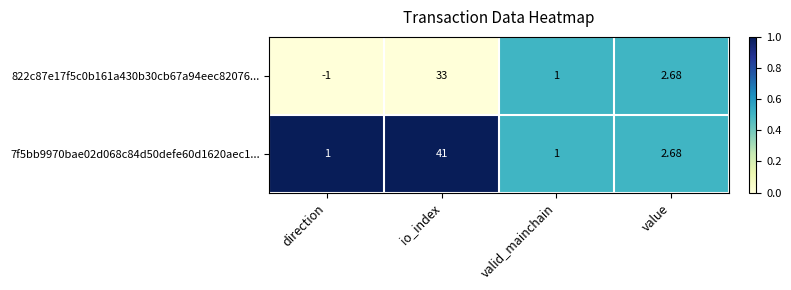

Count the number of data series in this chart.

2